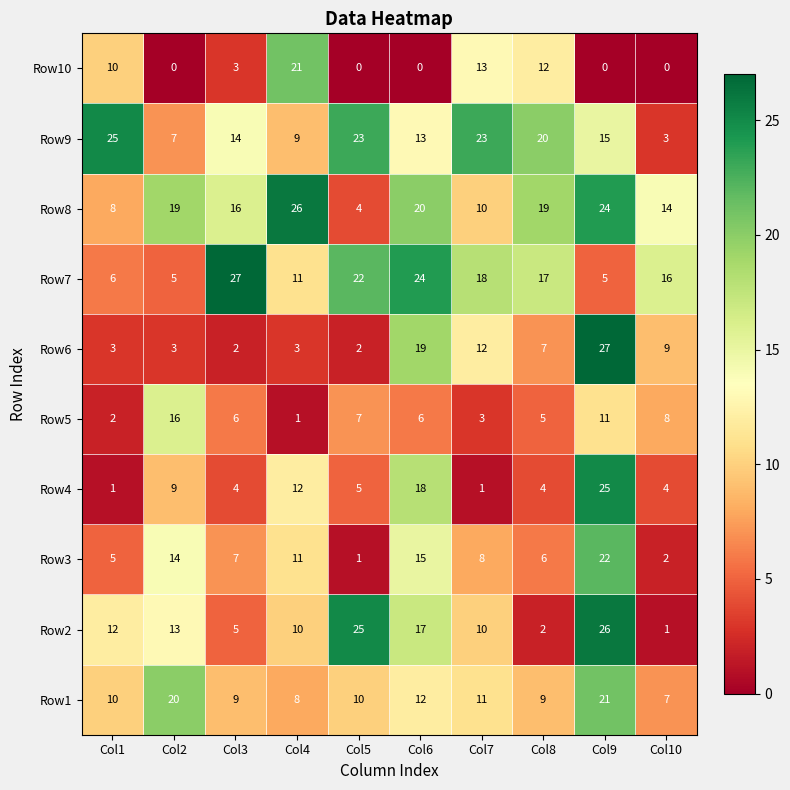

True or false: Row5 has a value of 3 at Col10.

False